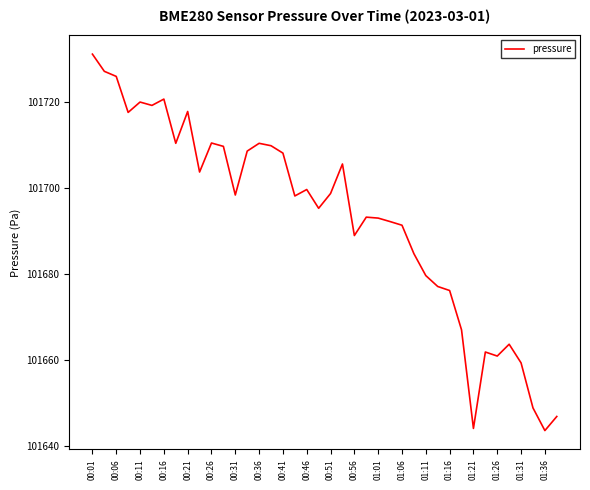

Does the chart display data point markers on the line(s)?

No